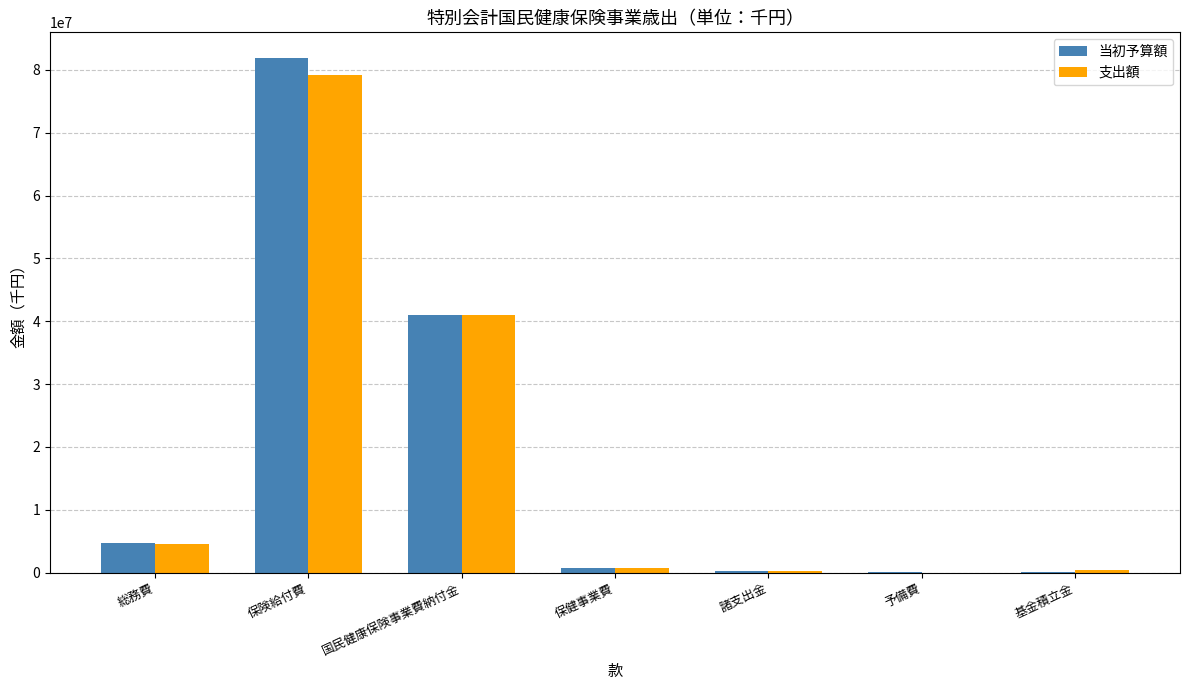

Which series changed the most between 総務費 and 保険給付費?

当初予算額